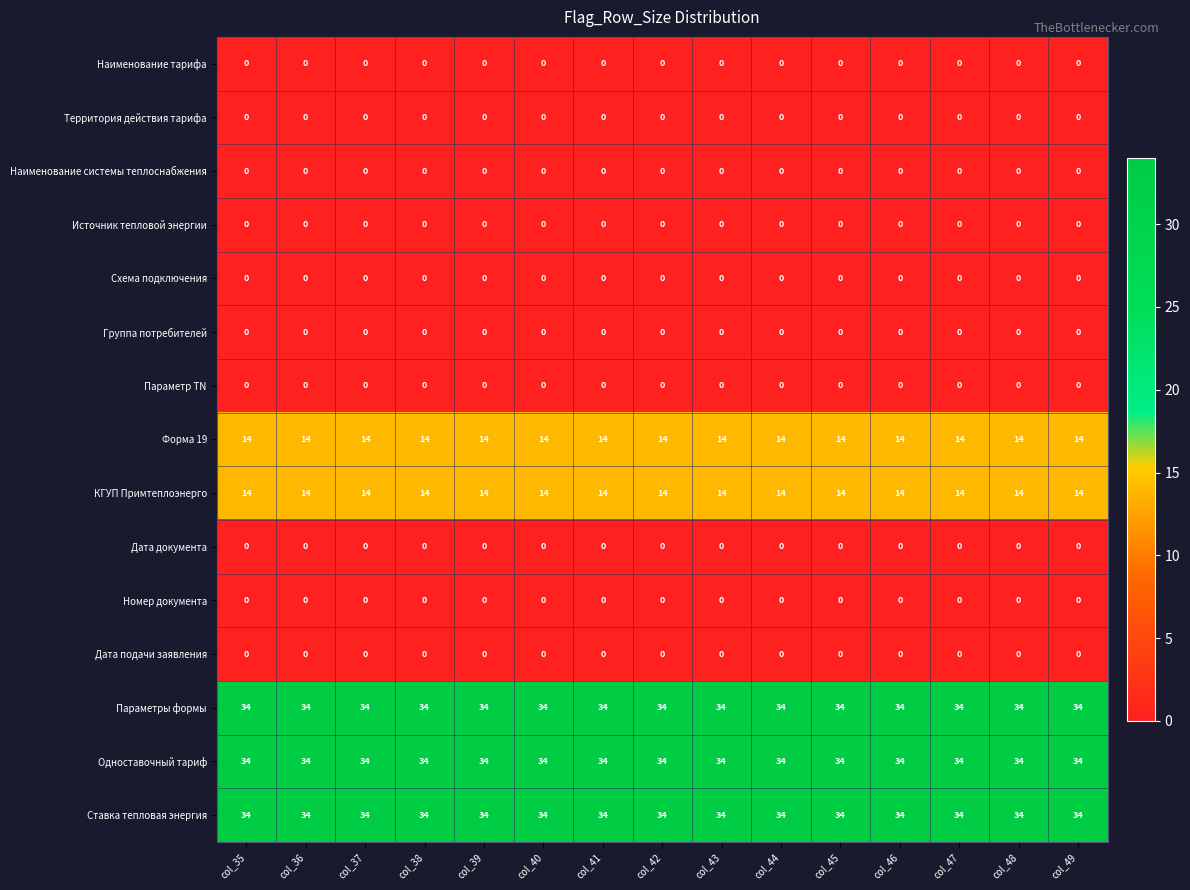

What is the spread (max minus min) of values at col_49?

34